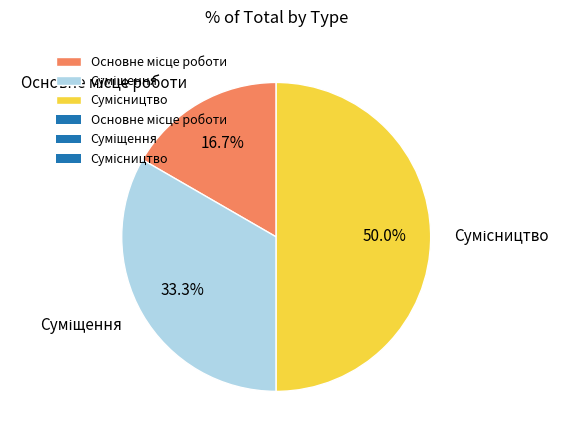

Which slice is the largest?

Сумісництво